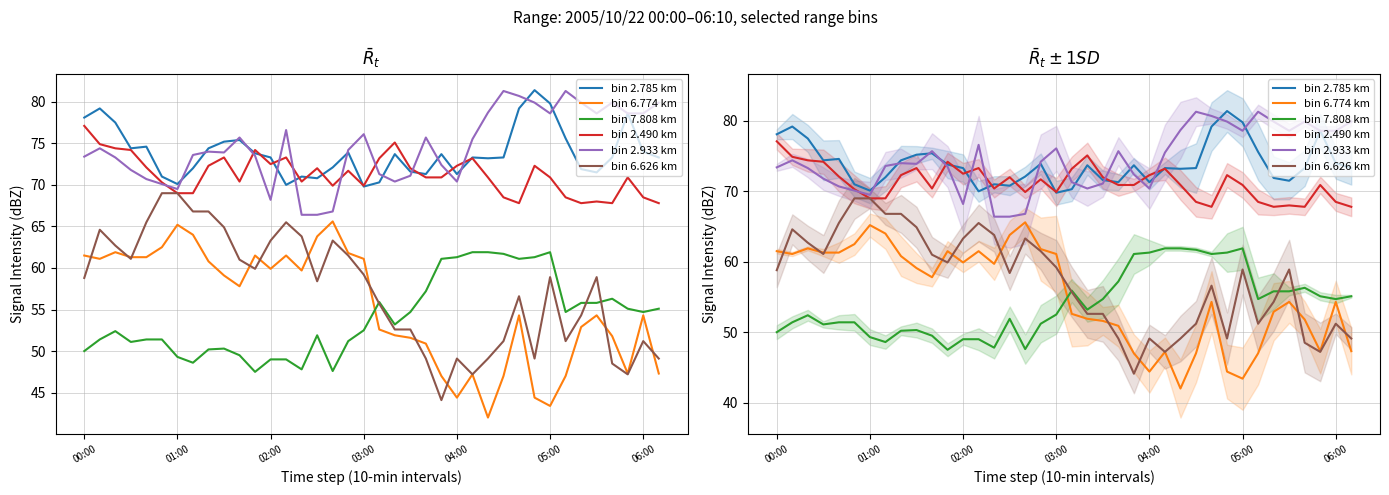

At which category does the chart reach its peak across all series?

29